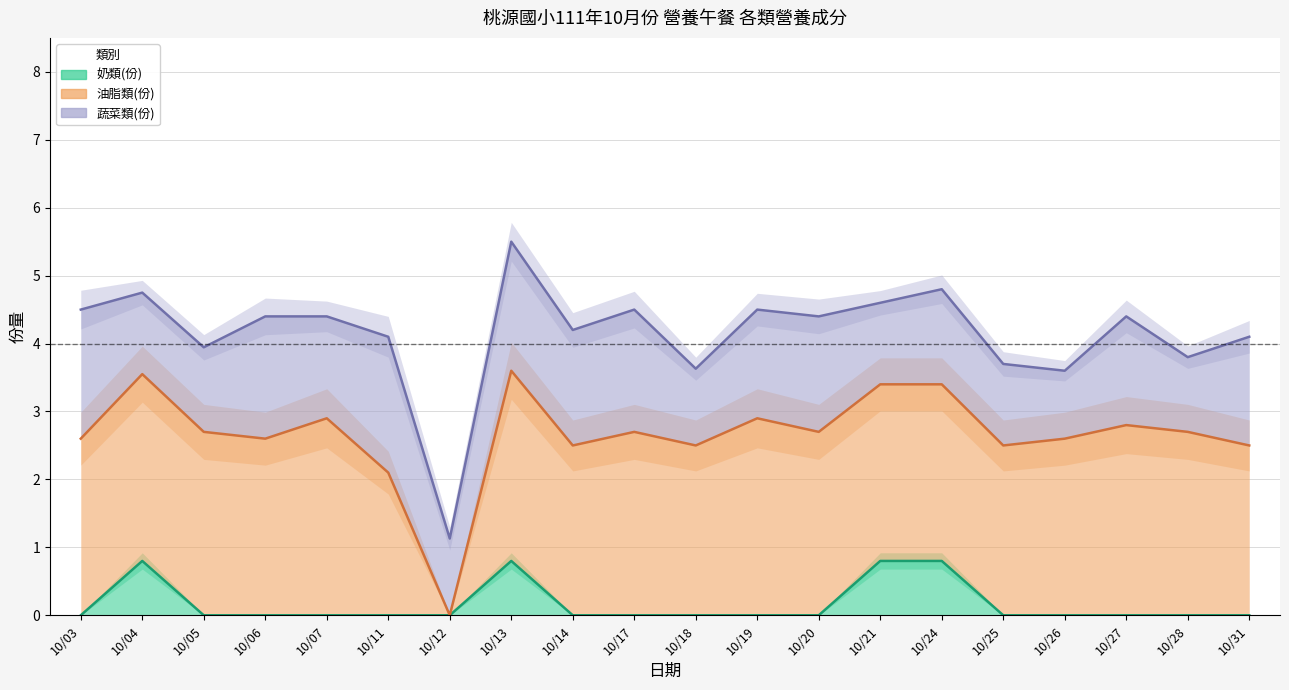

Which has a higher value, 10/05 or 10/07?

10/05